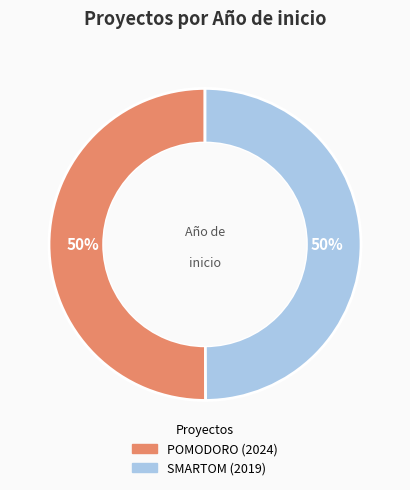

Combined, do POMODORO and SMARTOM account for over 50%?

Yes